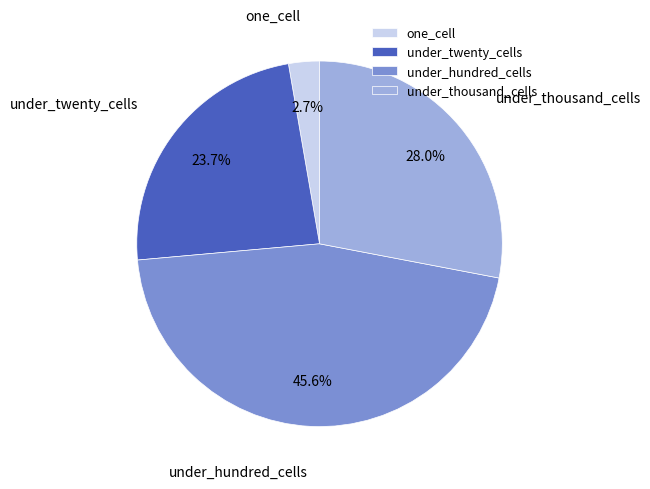

Rank the categories by value from lowest to highest.

one_cell, under_twenty_cells, under_thousand_cells, under_hundred_cells